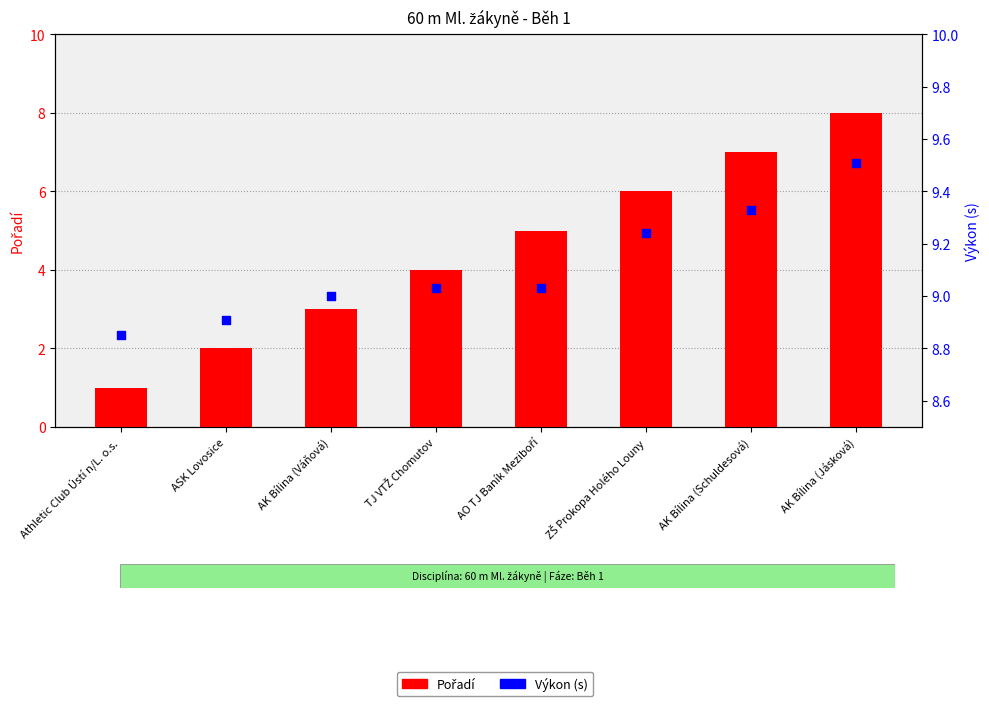

Which series has the largest total across all categories?

Výkon (s)